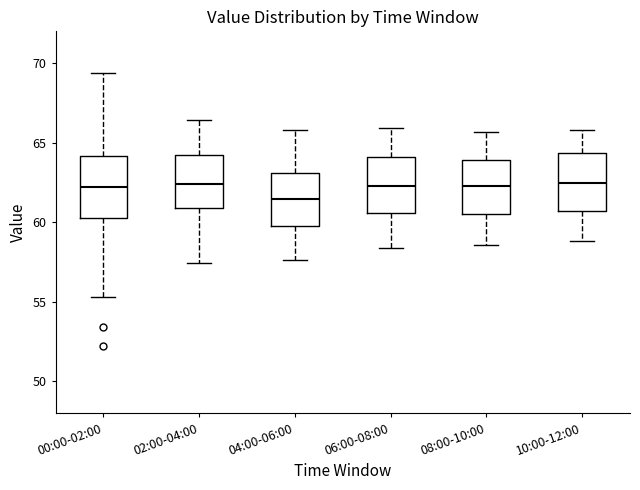

Reading left to right, transcribe this box plot: for each box, give where its median line is, the range the box spans, and where its two whiskers end, as read against the y-axis. The values are not printed on the chart, so give them approximately, as read against the axis.

00:00-02:00: median 62.0, box 60.5 to 64.0, whiskers 55.5 to 69.5
02:00-04:00: median 62.5, box 61.0 to 64.0, whiskers 57.5 to 66.5
04:00-06:00: median 61.5, box 60.0 to 63.0, whiskers 57.5 to 66.0
06:00-08:00: median 62.5, box 60.5 to 64.0, whiskers 58.5 to 66.0
08:00-10:00: median 62.5, box 60.5 to 64.0, whiskers 58.5 to 65.5
10:00-12:00: median 62.5, box 60.5 to 64.5, whiskers 59.0 to 66.0